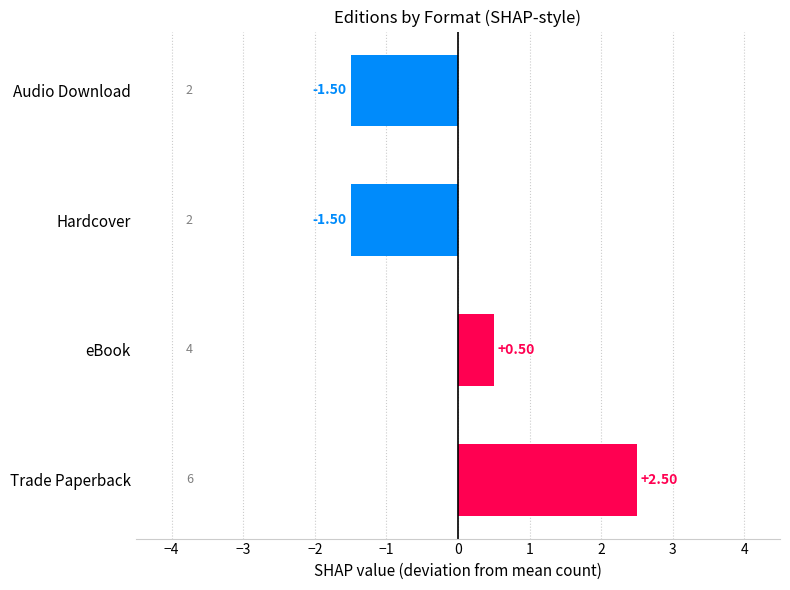

What is the difference between the maximum and second lowest values?

4.0